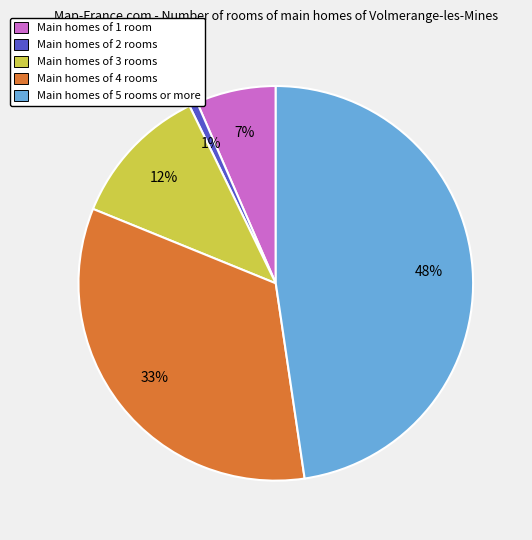

Which has a higher value, Main homes of 2 rooms or Main homes of 4 rooms?

Main homes of 4 rooms